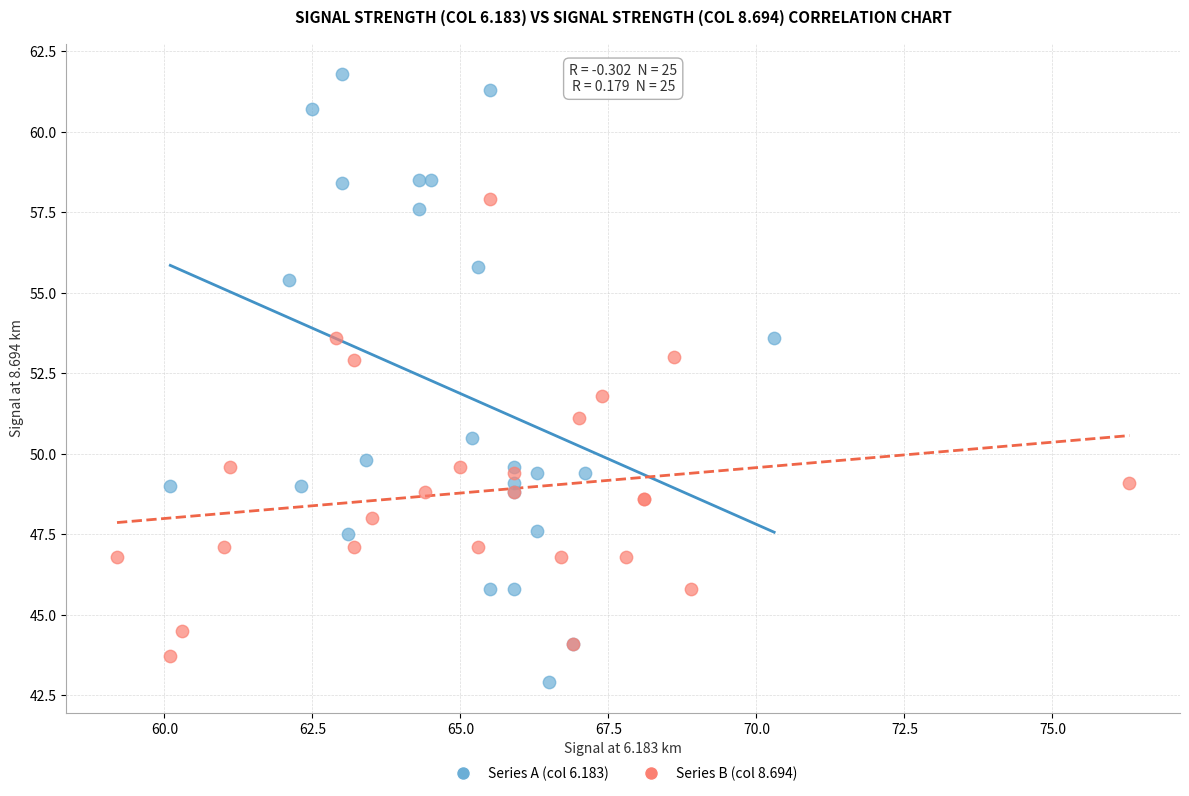

Which series contains the lowest Y value?

Series A (col 6.183)